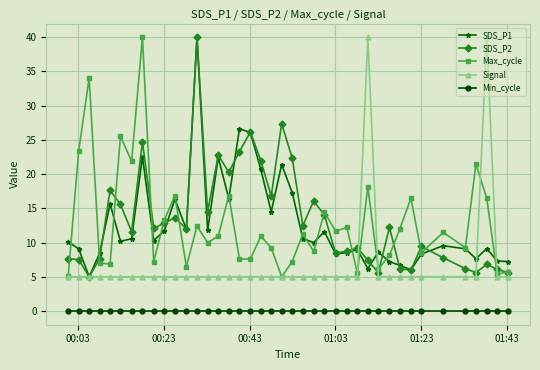

True or false: Max_cycle has more than 1 points higher than both neighbors.

True